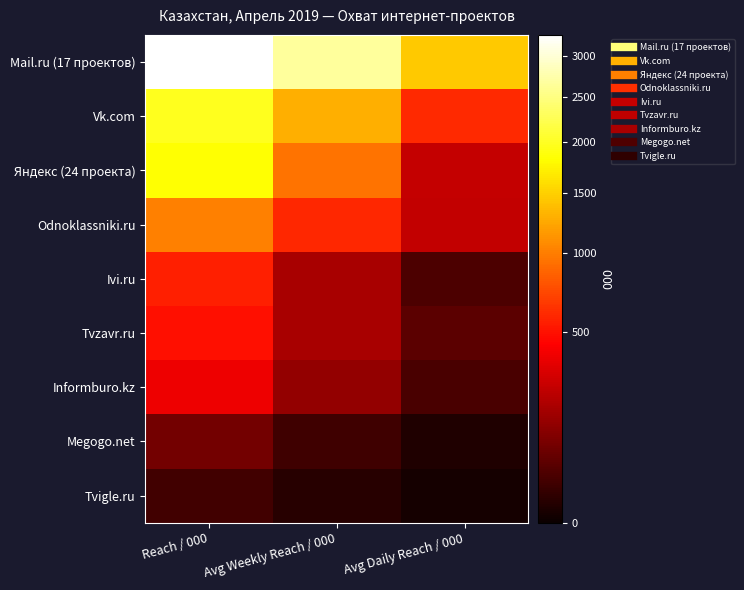

Which has a higher value, Avg Weekly Reach / 000 or Reach / 000?

Reach / 000